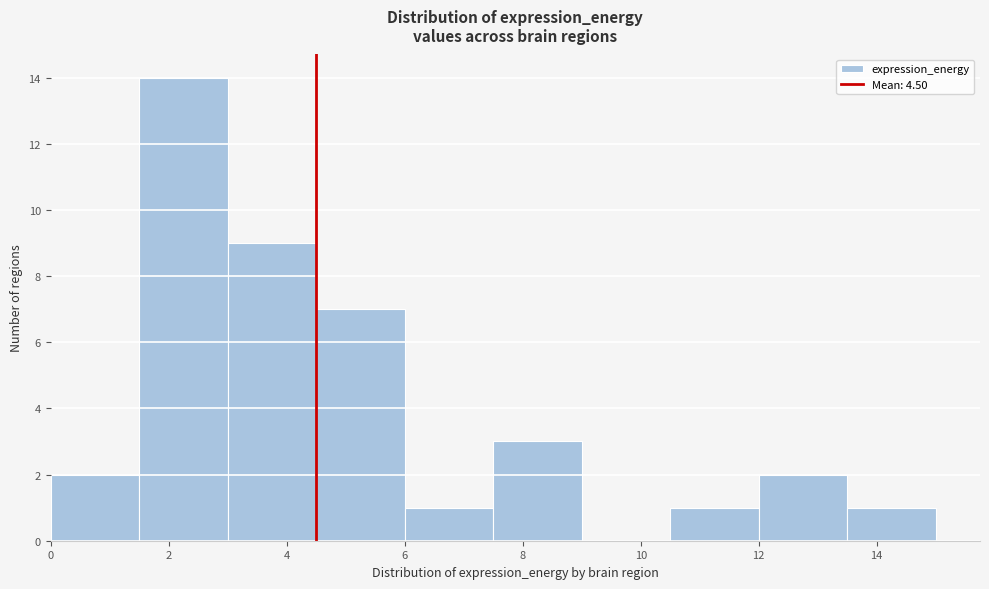

Reading left to right, transcribe this chart: for each bar, give the range it covers on the x-axis and its height. Neither the bar edges nor the heights are printed on the chart, so give them approximately, as read against the axes.

0.0 to 1.5: 2
1.5 to 3.0: 14
3.0 to 4.5: 9
4.5 to 6.0: 7
6.0 to 7.5: 1
7.5 to 9.0: 3
9.0 to 10.5: 0
10.5 to 12.0: 1
12.0 to 13.5: 2
13.5 to 15.0: 1